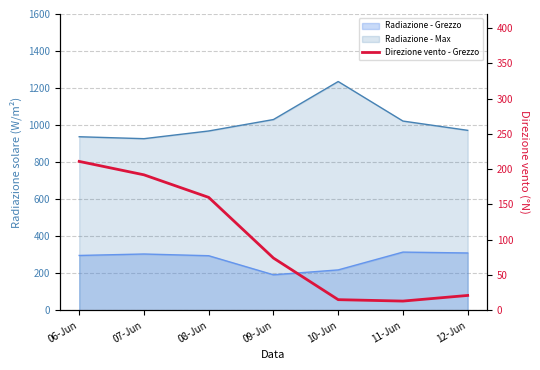

Is it true that the value at 11-Jun is 13?

True